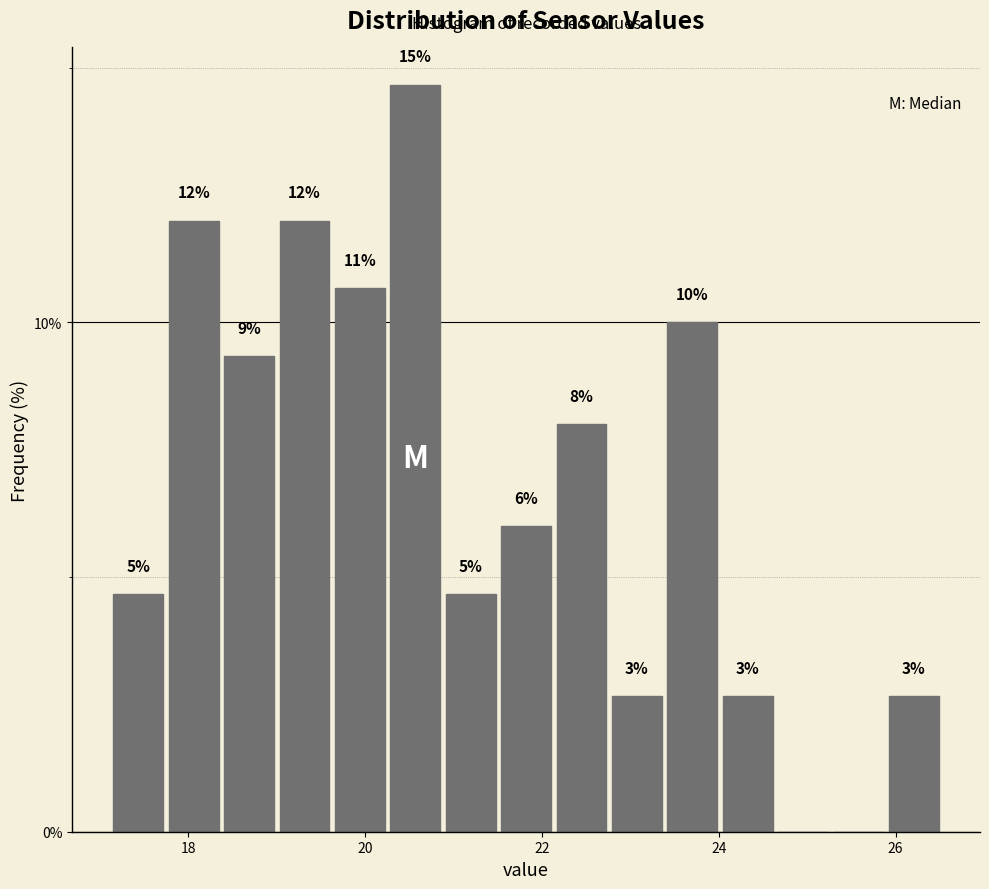

Read against the x-axis, roughly where is the centre of the tallest bar?

20.6